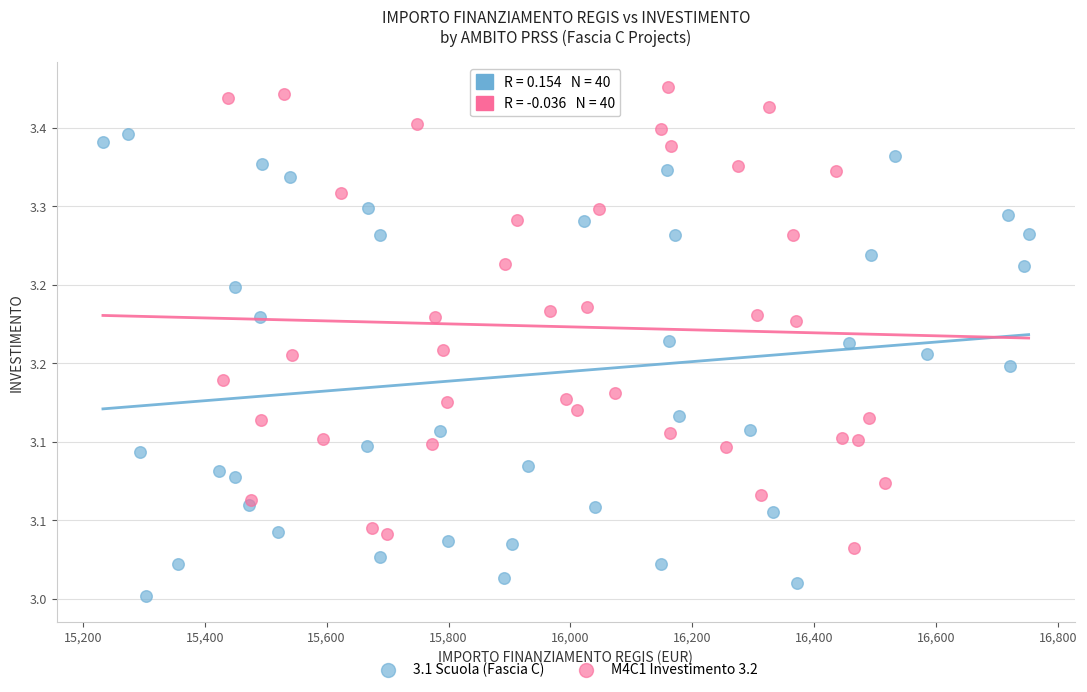

Which series contains the lowest Y value?

3.1 Scuola (Fascia C)